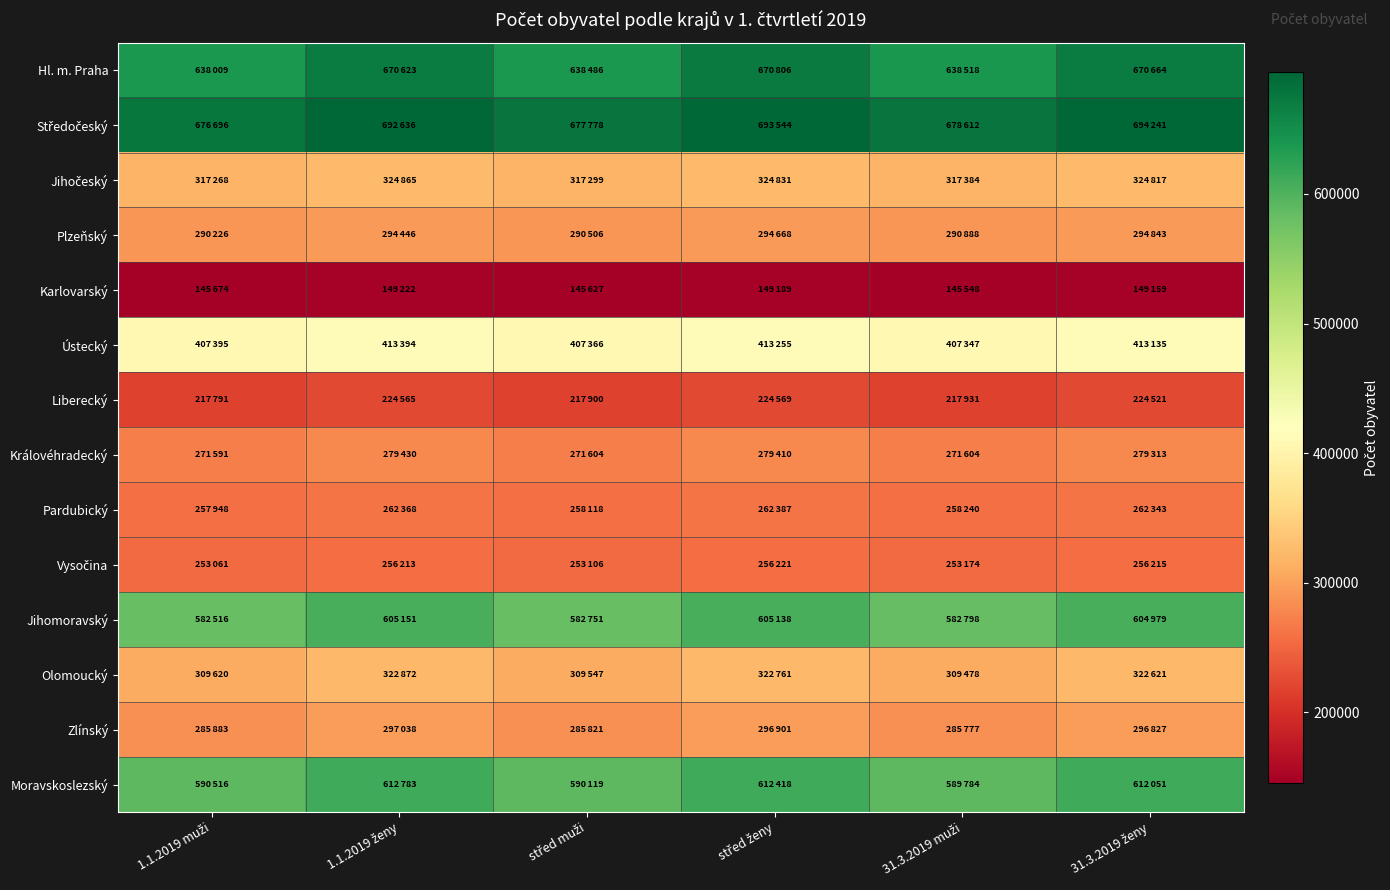

Rank the series by their maximum value, from lowest to highest.

Karlovarský, Liberecký, Vysočina, Pardubický, Královéhradecký, Plzeňský, Zlínský, Olomoucký, Jihočeský, Ústecký, Jihomoravský, Moravskoslezský, Hl. m. Praha, Středočeský